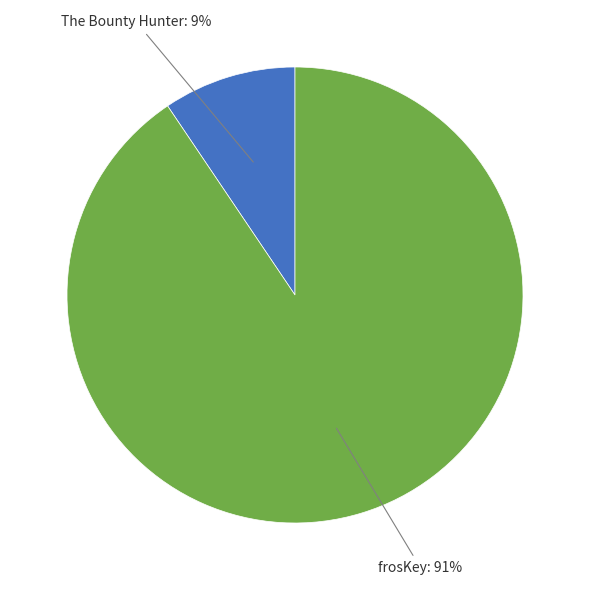

To the nearest percent, what is the average slice percentage?

50%